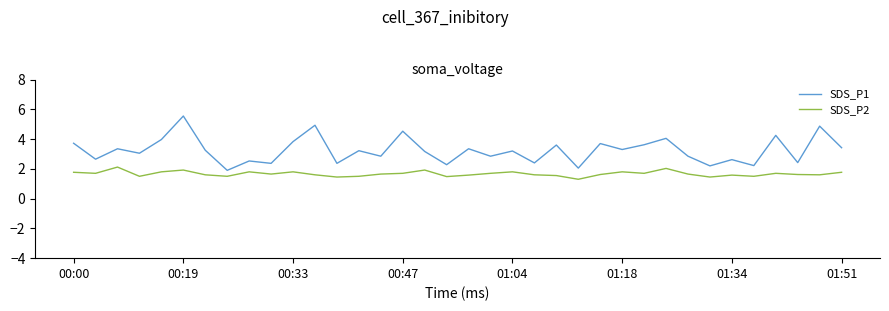

What is the lowest value of the SDS_P1 series?

1.9